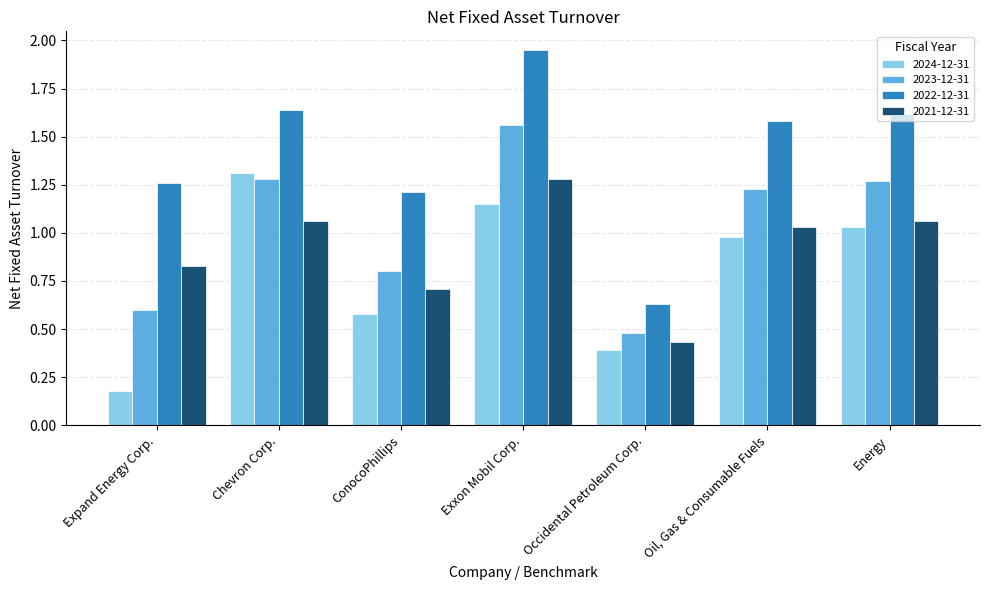

The 2021-12-31 series shows 1.7 at Chevron Corp.. True or false?

False